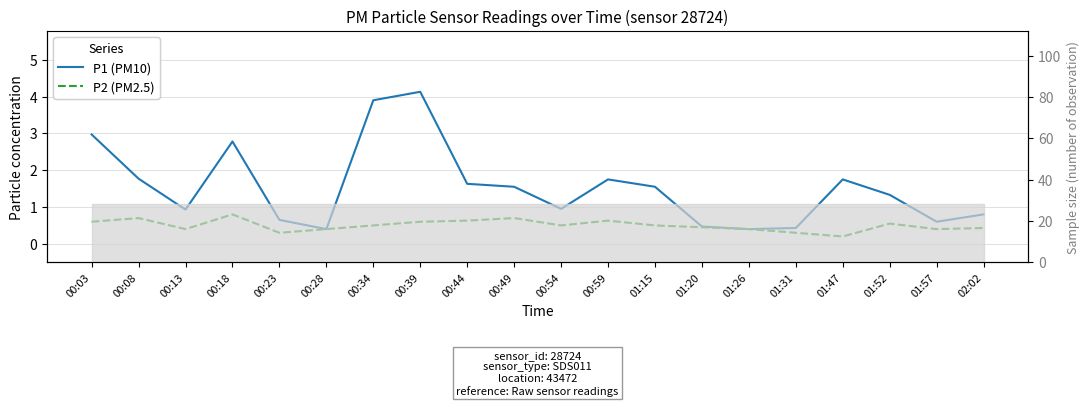

Where is the first local minimum for P2 (PM2.5)?

00:13